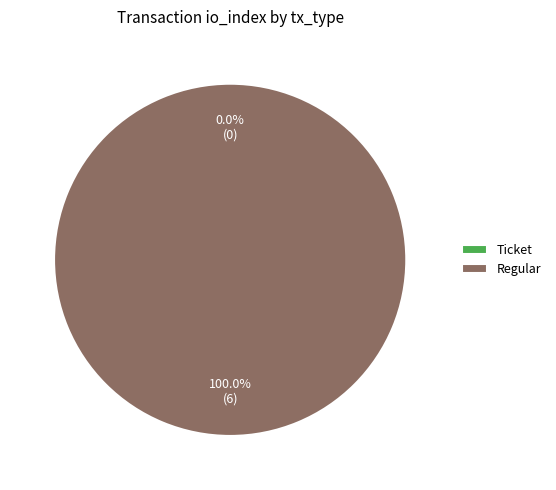

How many segments does this pie chart have?

2